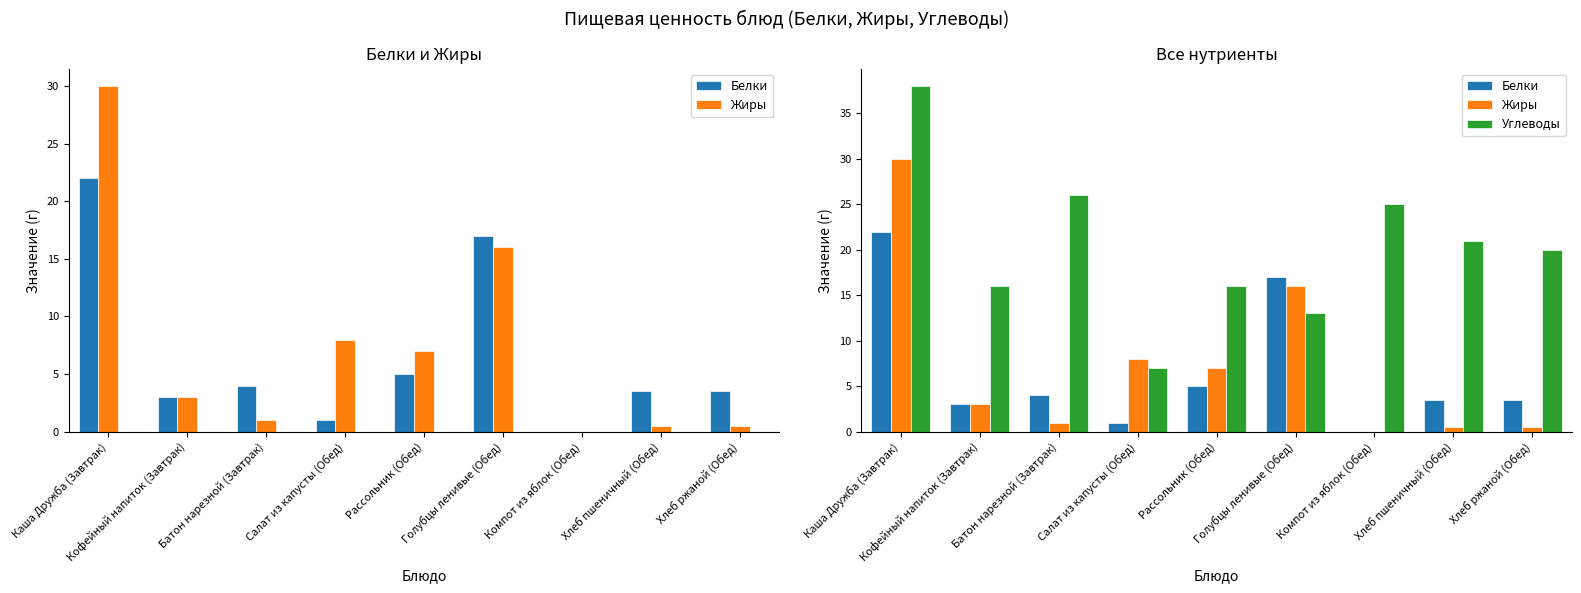

How many values in Жиры are above zero?

8